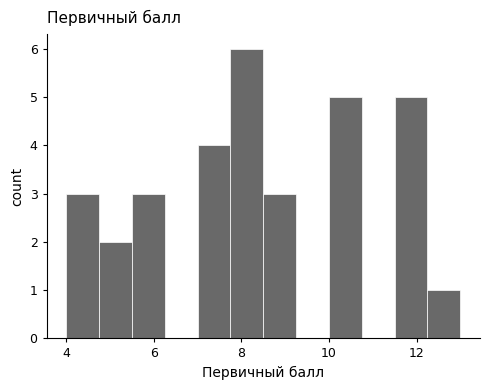

Around what value on the x-axis is the tallest bar? Give the approximate position of its centre, as read against the axis.

8.2